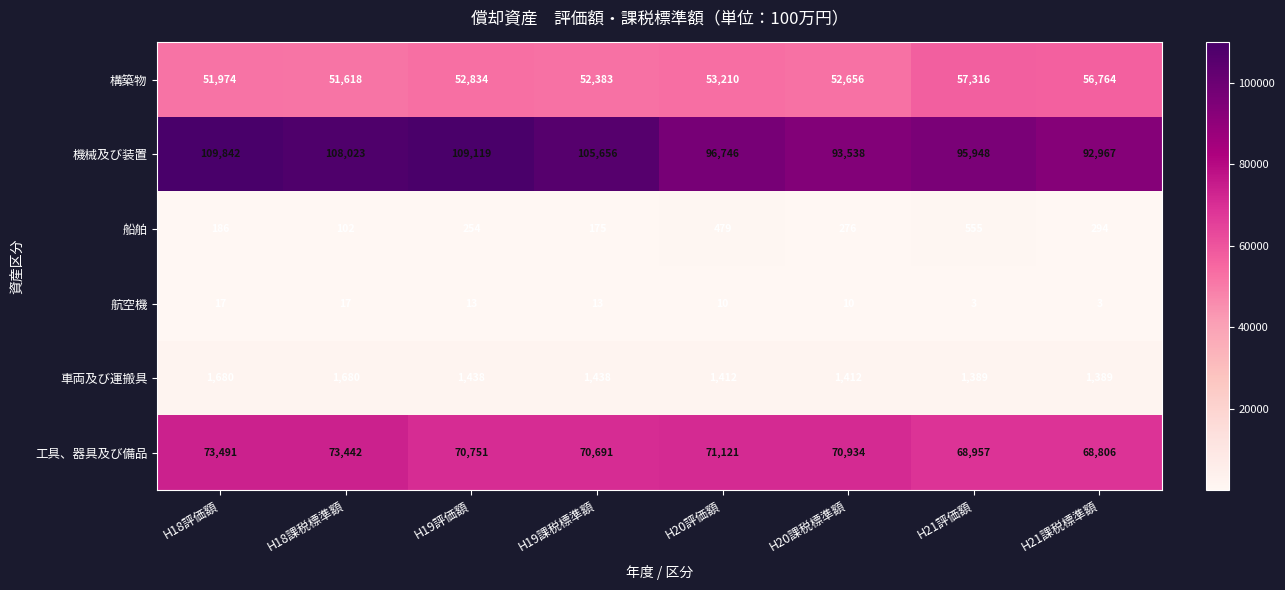

How many distinct data groups are displayed?

6